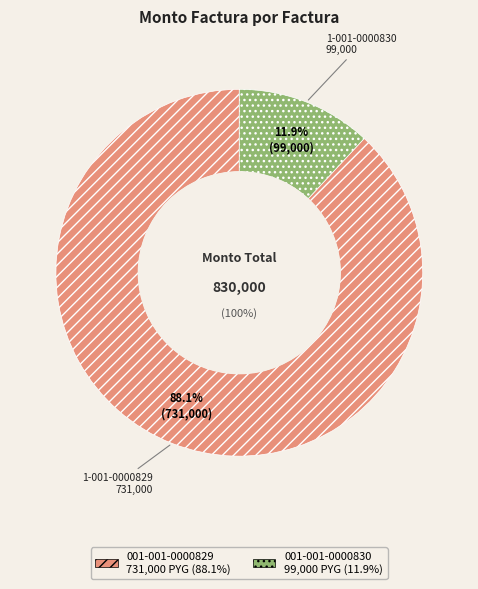

Which category has the smallest portion of the pie?

001-001-0000830